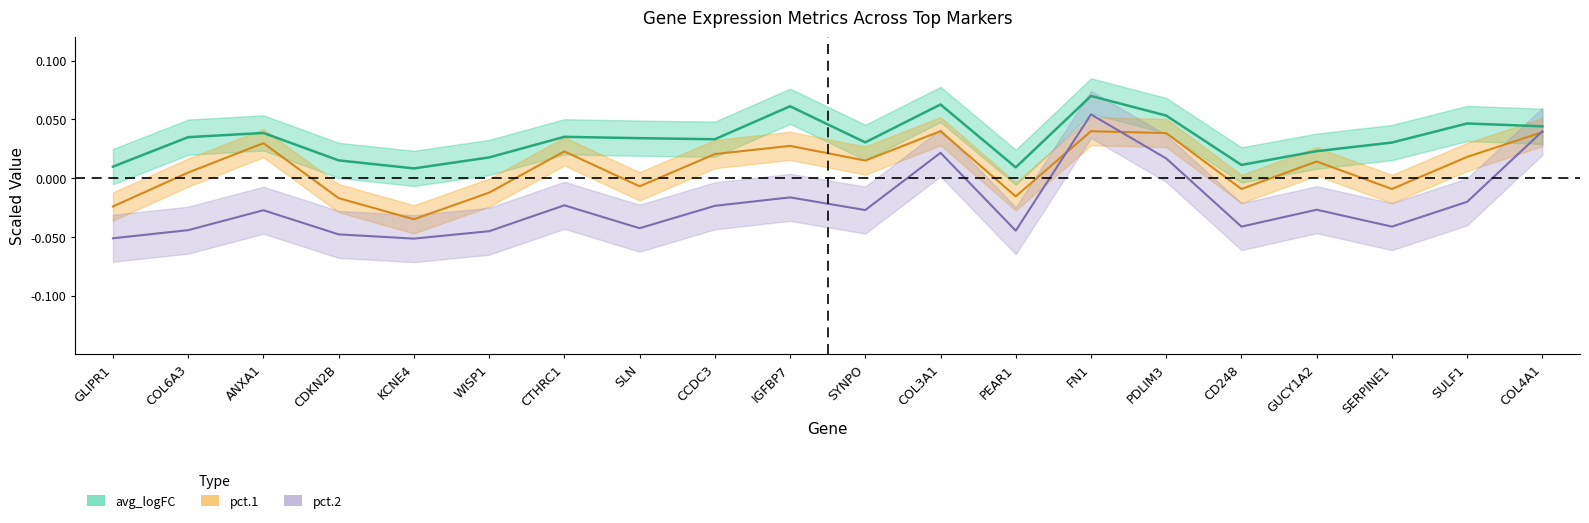

What is the difference between the maximum and second lowest values in the avg_logFC series?

0.1